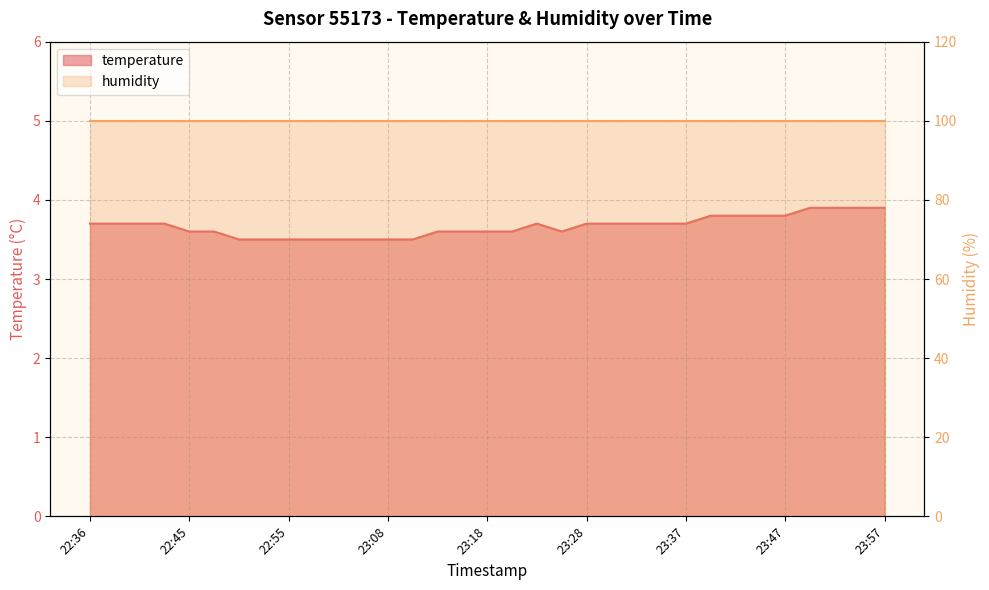

Reading left to right, extract all data points from this chart.

3.7	3.7	3.7	3.7	3.6	3.6	3.5	3.5	3.5	3.5	3.5	3.5	3.5	3.5	3.6	3.6	3.6	3.6	3.7	3.6	3.7	3.7	3.7	3.7	3.7	3.8	3.8	3.8	3.8	3.9	3.9	3.9	3.9